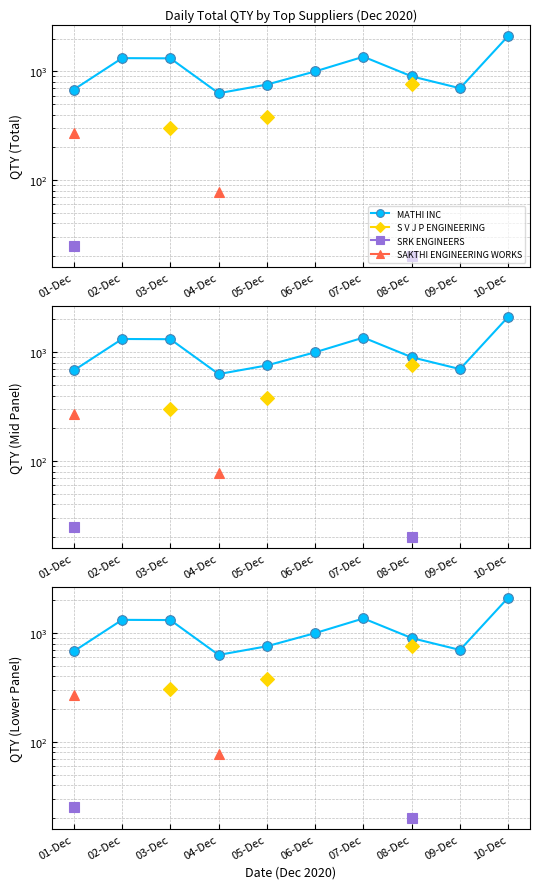

The value of MATHI INC at 07-Dec is 1364.0. True or false?

True